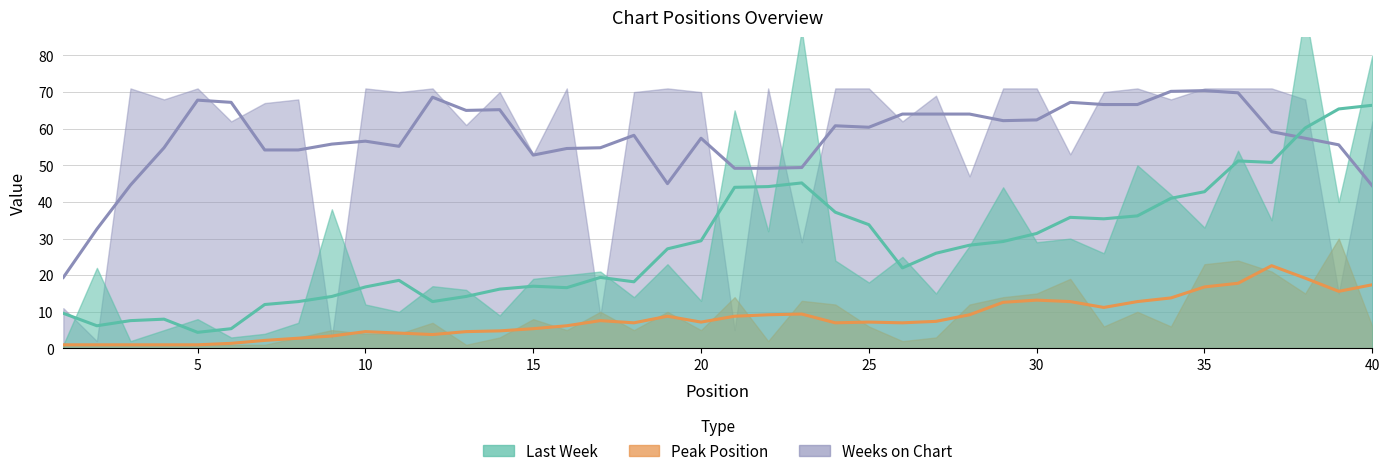

What is the difference between the maximum and minimum values in the Peak Position series?

29